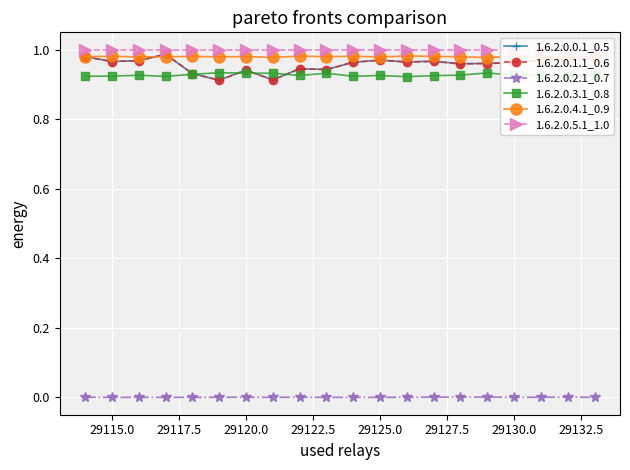

True or false: 1.6.2.0.3.1_0.8 and 1.6.2.0.4.1_0.9 intersect in this chart.

False